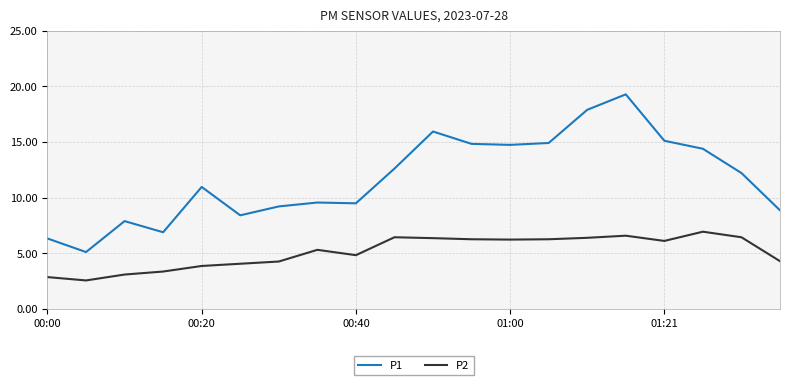

What is the difference between the maximum and minimum values in the P2 series?

4.4